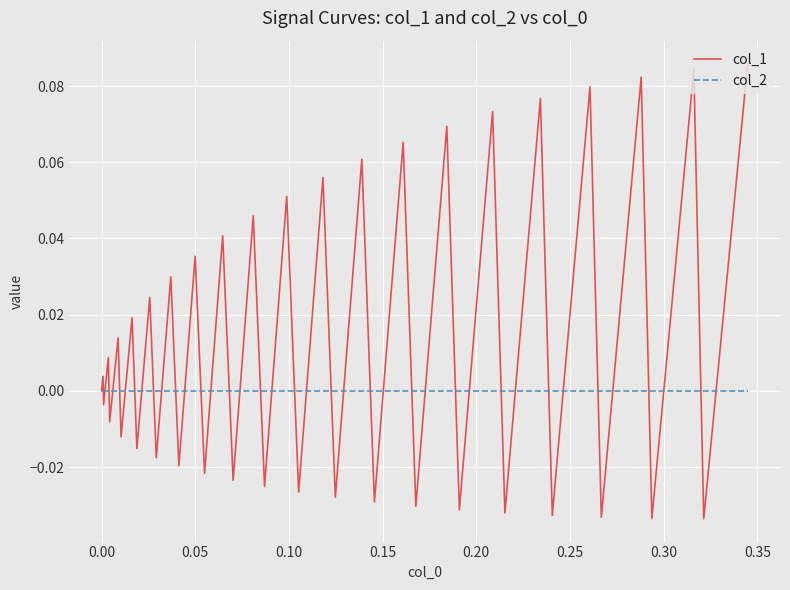

List the series in order of their overall mean, highest first.

col_1, col_2